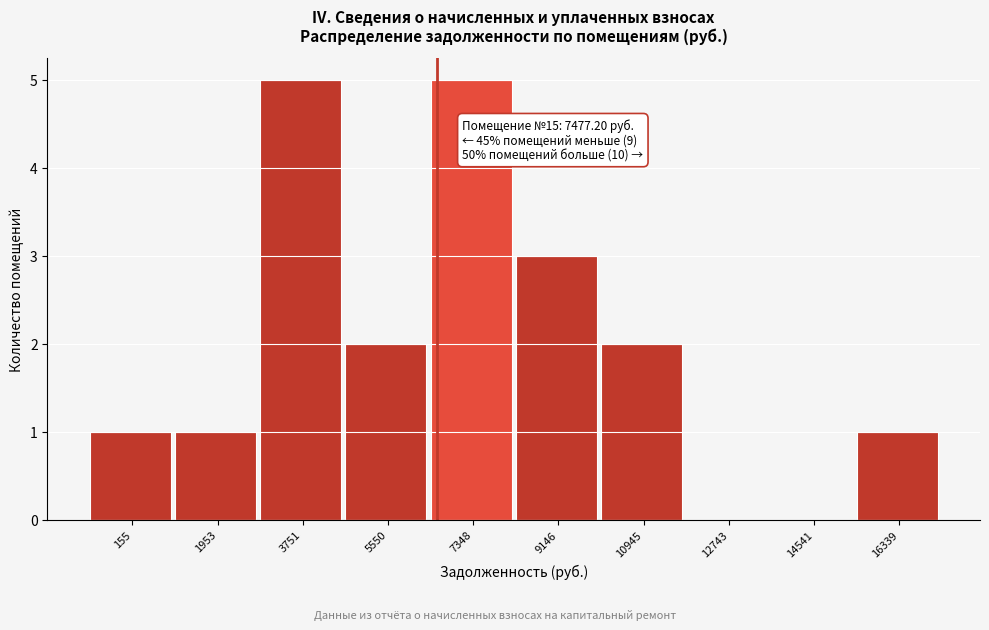

Reading right to left, transcribe all the data shown in this chart.

16339=1	14541=0	12743=0	10945=2	9146=3	7348=5	5550=2	3751=5	1953=1	155=1